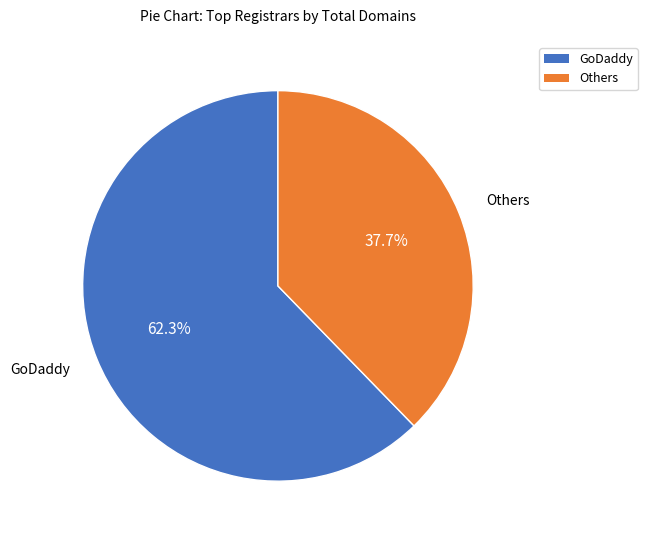

Is there any slice that represents more than half of the pie?

Yes